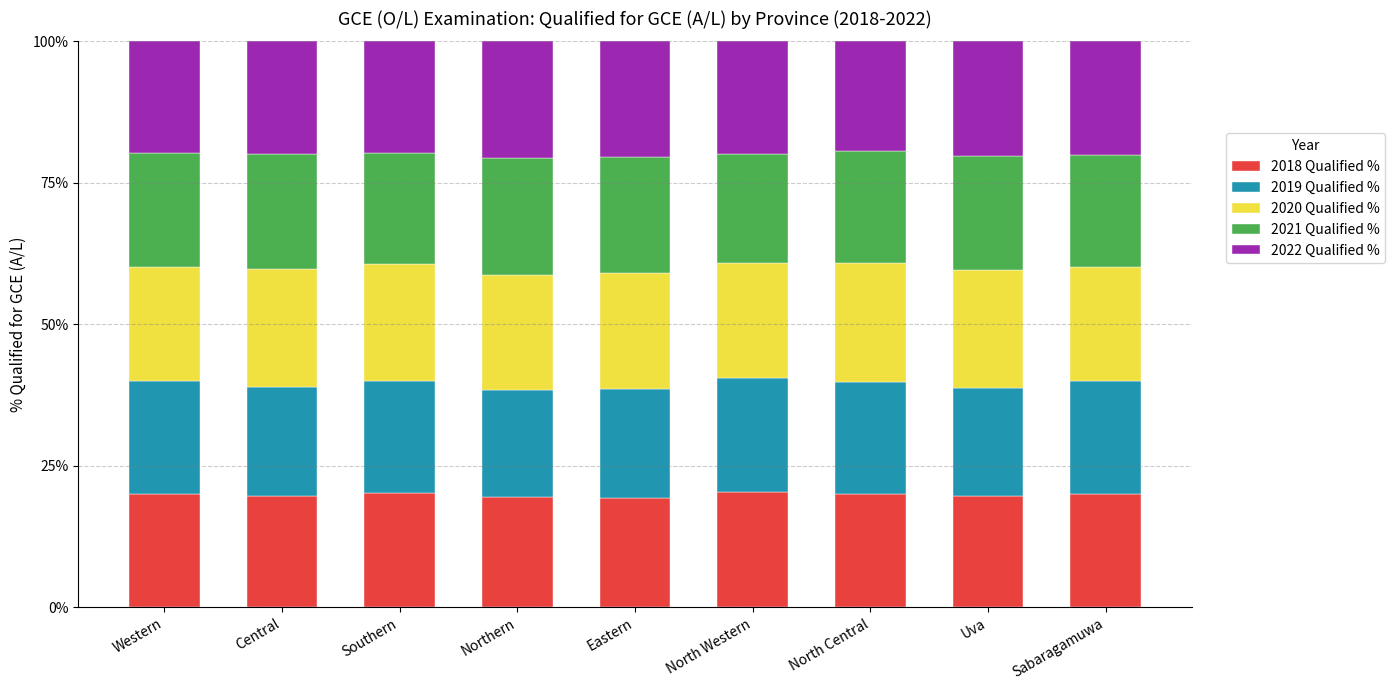

What is the total value across all series at Eastern?

100.0